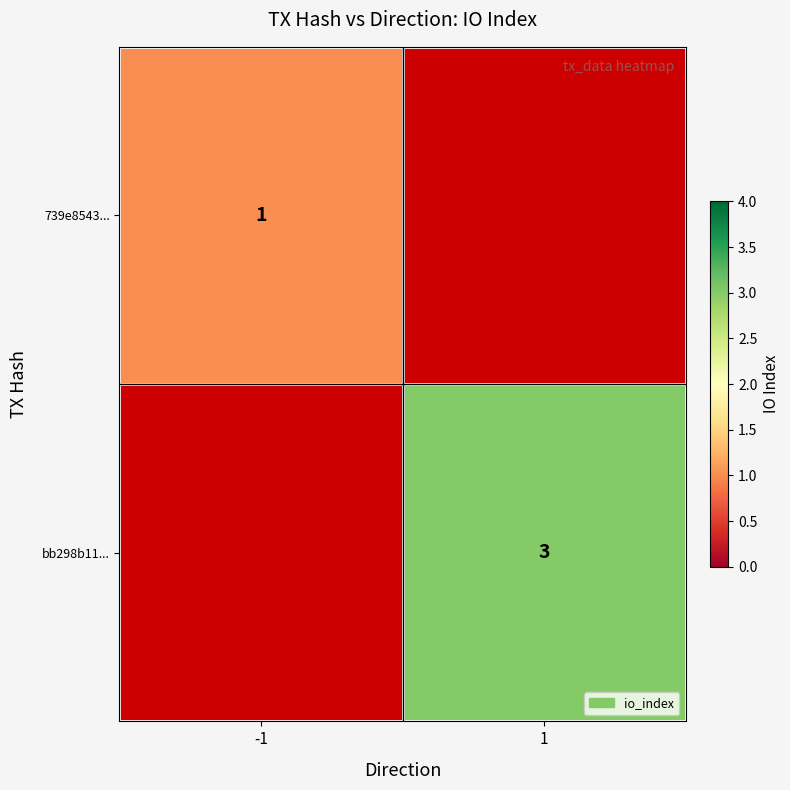

Is it true that 739e8543... equals 1 at -1?

True